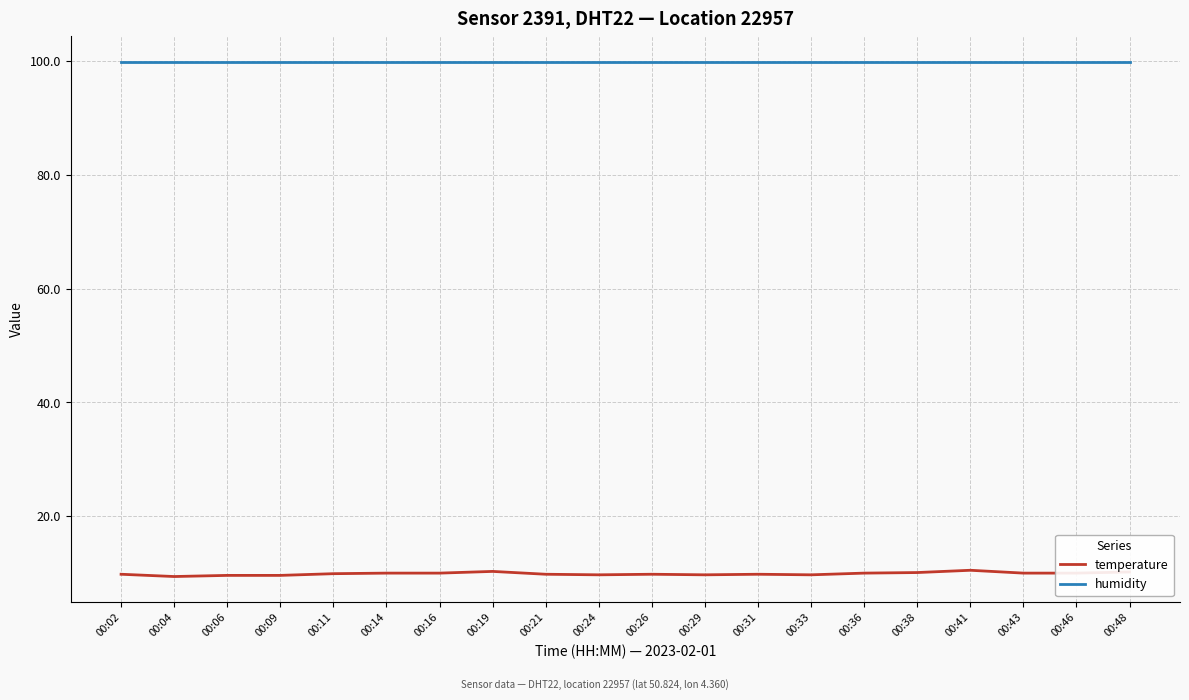

True or false: humidity and temperature cross at least once.

False